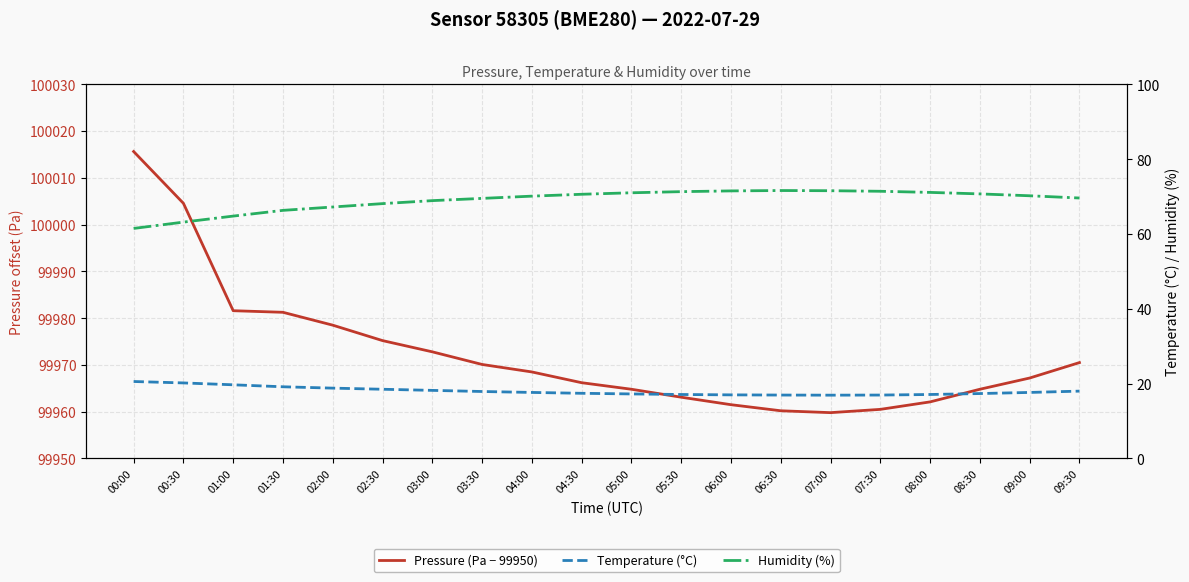

Where do Temperature (°C) and Pressure (Pa − 99950) first cross each other?

04:00 and 04:30